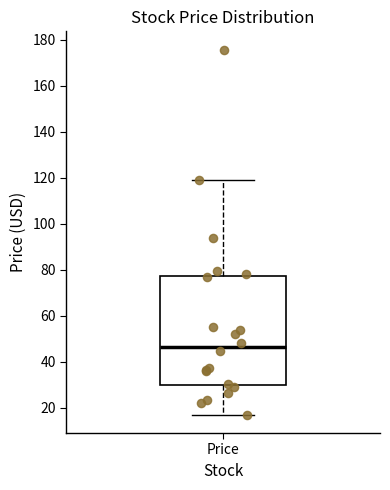

Read this box plot against the y-axis: the position of the median line, the range covered by the box, and the ends of both whiskers. The values are not printed on the chart, so give them approximately, as read against the axis.

median 46, box 30 to 78, whiskers 18 to 118